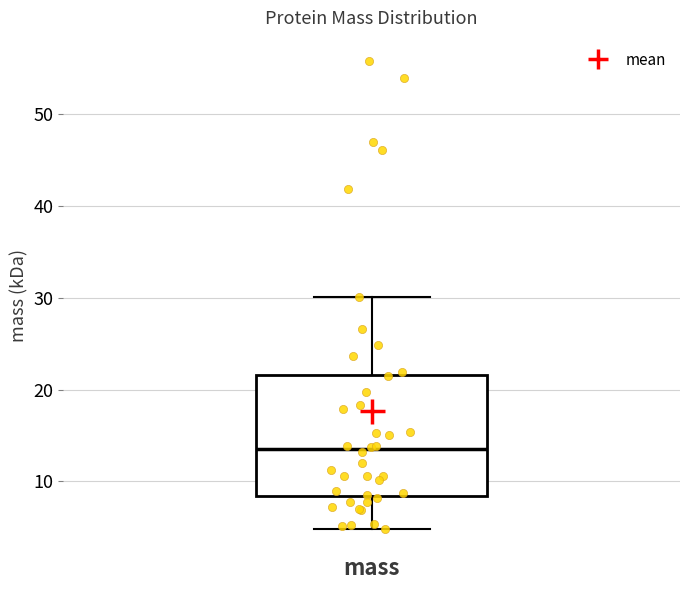

Transcribe this box plot: give where the median line is, the range the box spans, and where the two whiskers end, as read against the y-axis. The values are not printed on the chart, so give them approximately, as read against the axis.

median 13, box 8 to 22, whiskers 5 to 30